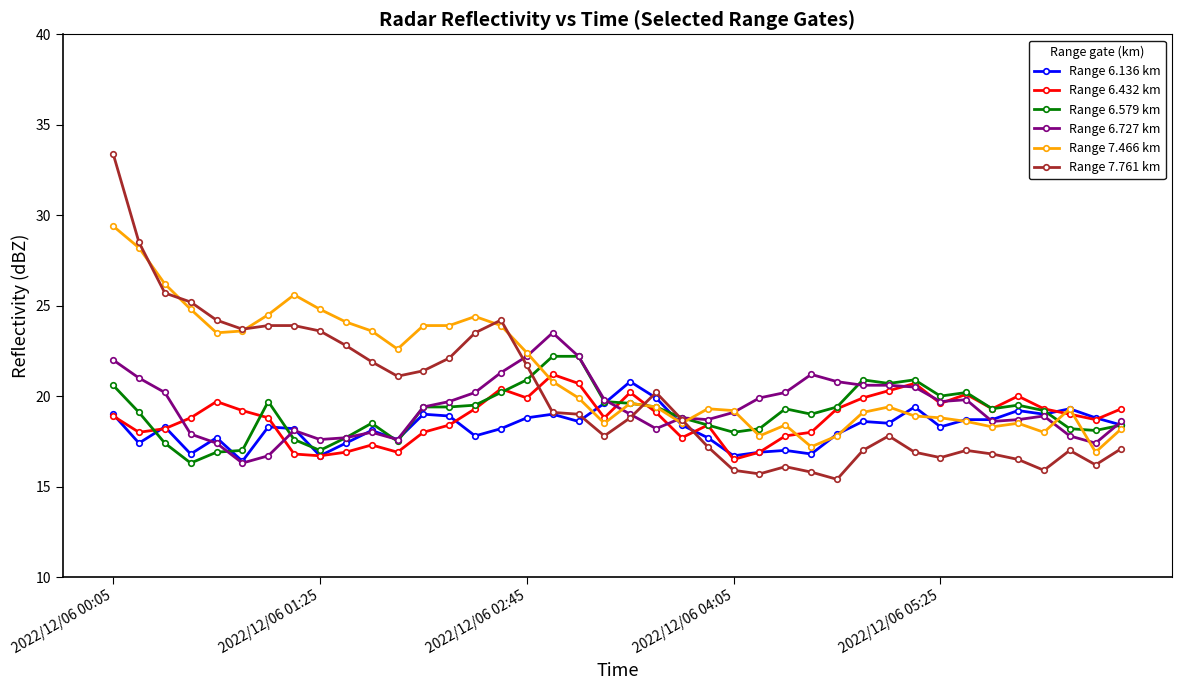

Which series has the largest total across all categories?

Range 7.466 km